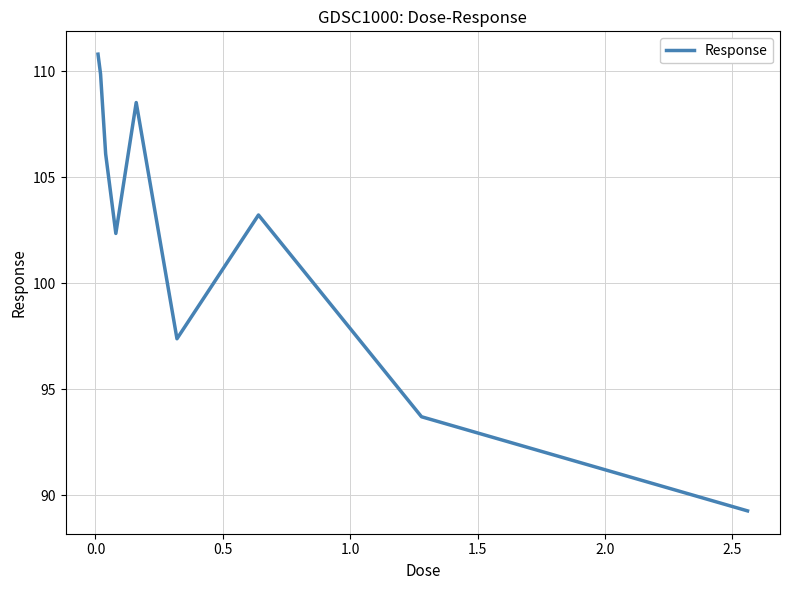

What is the sum of all values?

921.2